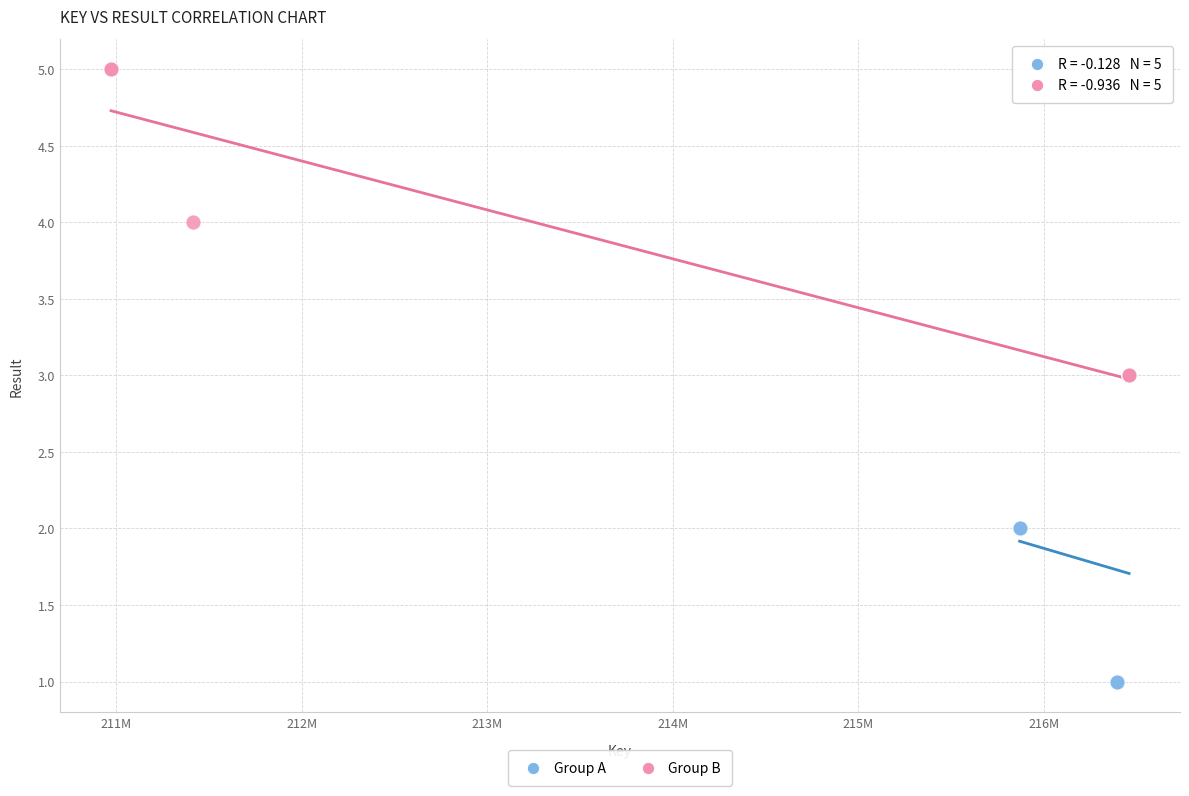

Which series contains the lowest Y value?

Group A